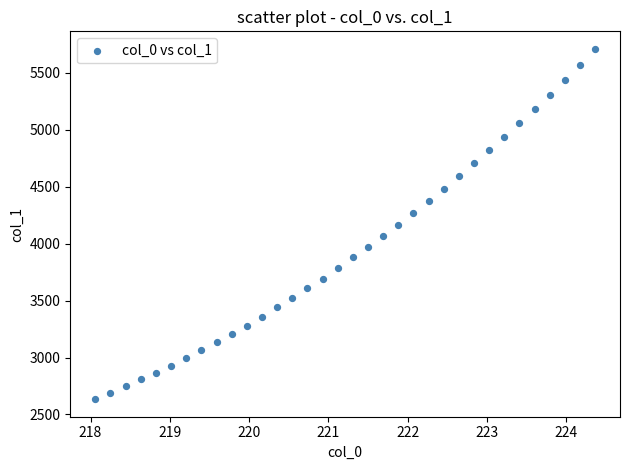

What is the range of Y values (max minus min)?

3075.1